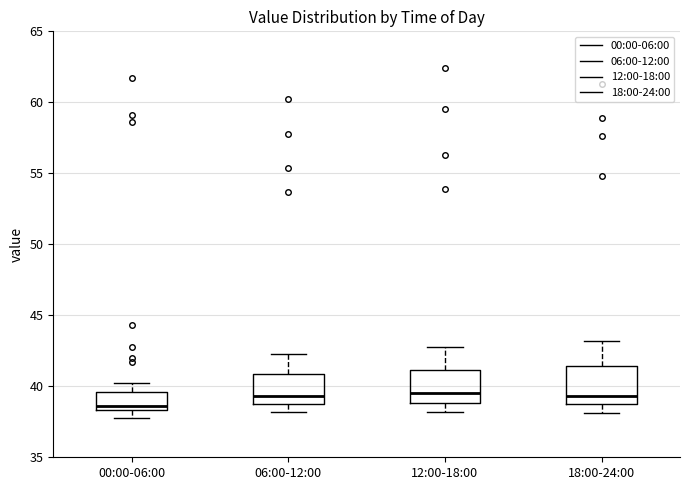

Reading left to right, read every box against the y-axis: the position of its median line, the range the box covers, and the ends of its whiskers. The values are not printed on the chart, so give them approximately, as read against the axis.

00:00-06:00: median 38.5 (just above the box's lower edge), box 38.5 to 39.5, whiskers 38.0 to 40.0
06:00-12:00: median 39.5, box 38.5 to 41.0, whiskers 38.0 to 42.5
12:00-18:00: median 39.5, box 39.0 to 41.0, whiskers 38.0 to 43.0
18:00-24:00: median 39.5, box 38.5 to 41.5, whiskers 38.0 to 43.0